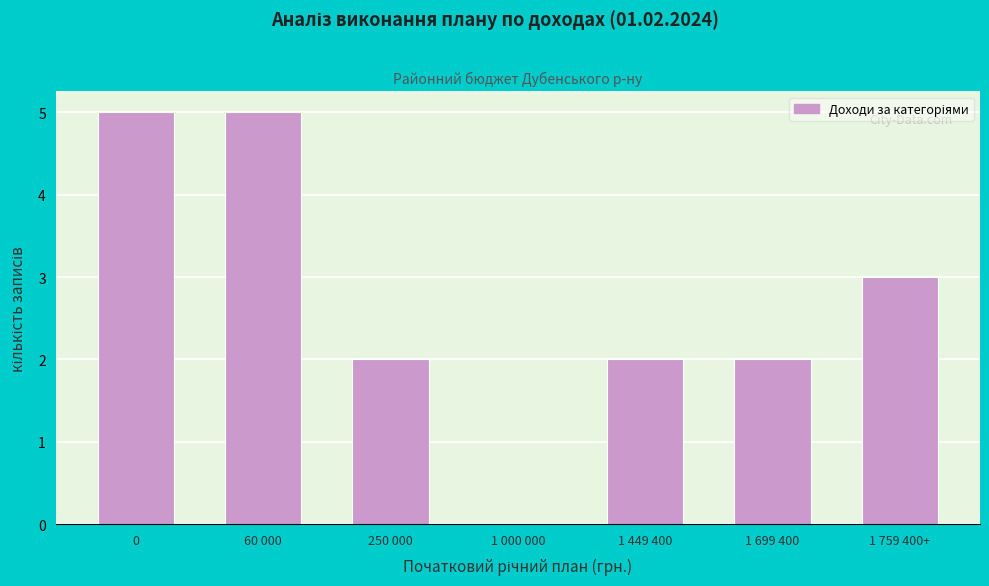

Reading left to right, list all the values displayed in this chart.

0=5	60 000=5	250 000=2	1 000 000=0	1 449 400=2	1 699 400=2	1 759 400+=3